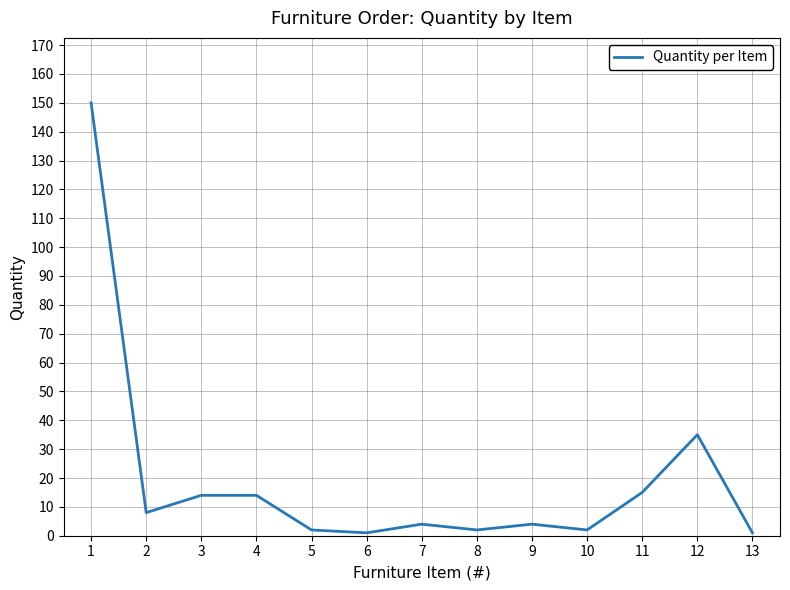

The chart shows a value of 15 at 11. True or false?

True